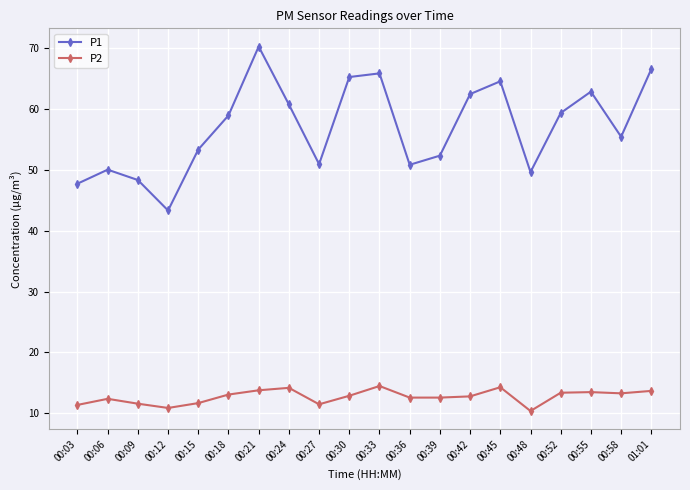

Read the P2 value at 00:55.

13.5